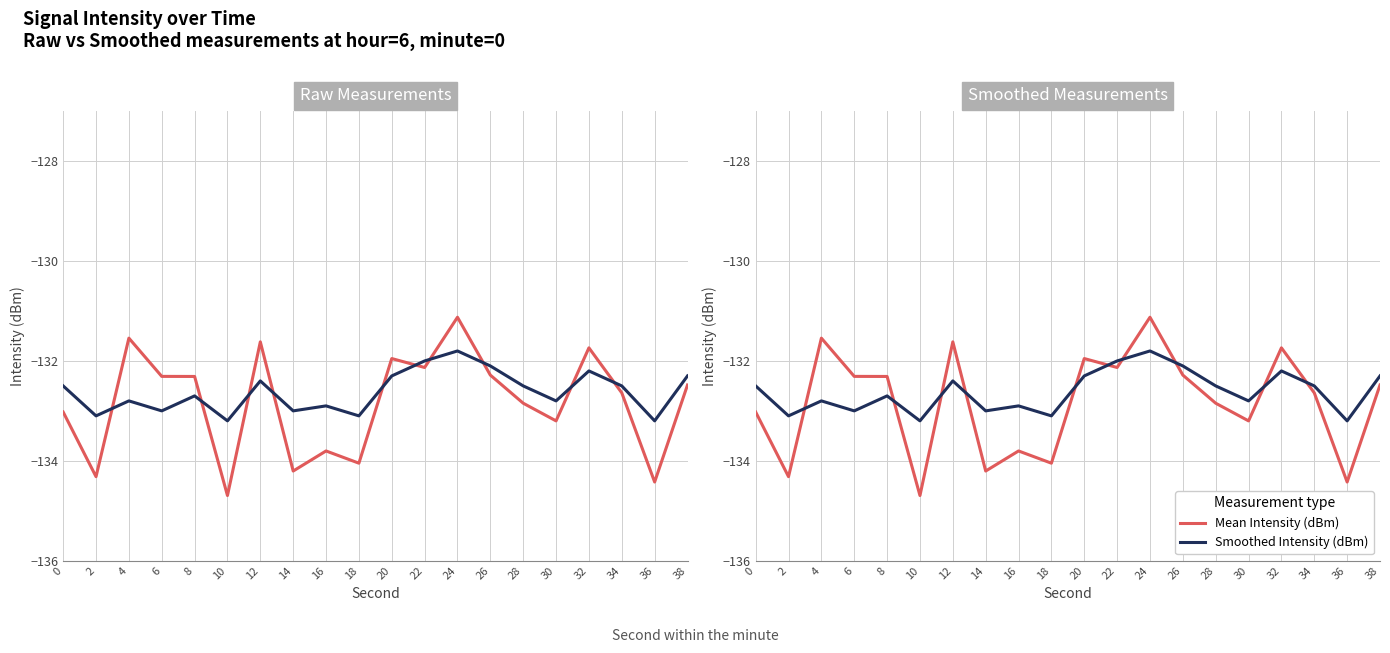

Reading left to right, list all the values displayed in this chart.

Mean Intensity (dBm): 0=-133.0	2=-134.3	4=-131.5	6=-132.3	8=-132.3	10=-134.7	12=-131.6	14=-134.2	16=-133.8	18=-134.0	20=-132.0	22=-132.1	24=-131.1	26=-132.3	28=-132.8	30=-133.2	32=-131.7	34=-132.6	36=-134.4	38=-132.5
Smoothed Intensity (dBm): 0=-132.5	2=-133.1	4=-132.8	6=-133.0	8=-132.7	10=-133.2	12=-132.4	14=-133.0	16=-132.9	18=-133.1	20=-132.3	22=-132.0	24=-131.8	26=-132.1	28=-132.5	30=-132.8	32=-132.2	34=-132.5	36=-133.2	38=-132.3